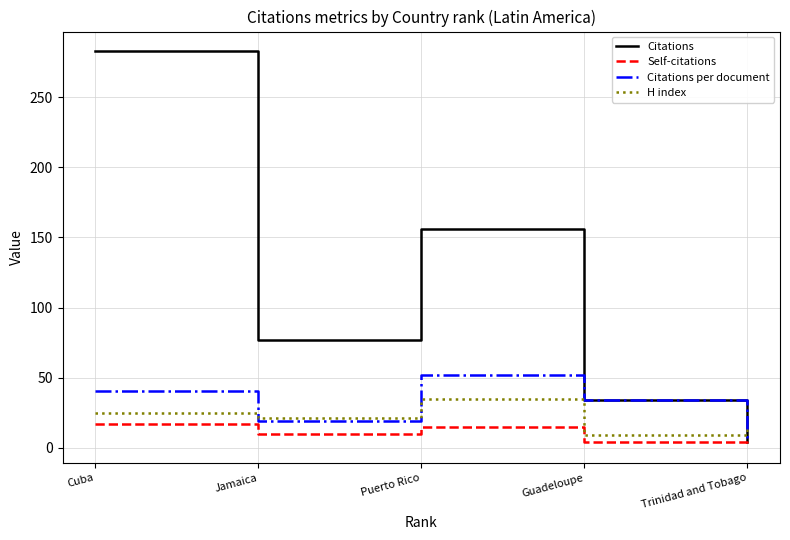

What are all the series names shown in the legend?

Citations, Self-citations, Citations per document, H index